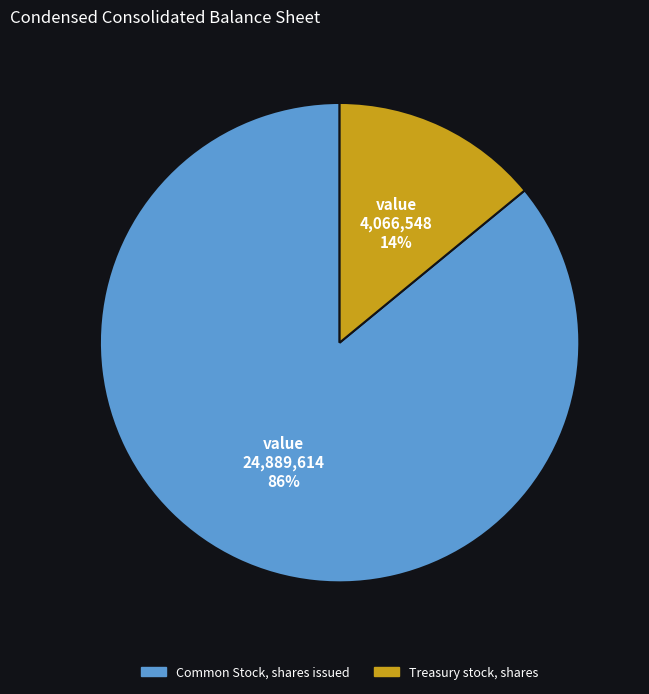

What is the smallest slice in the pie chart?

Treasury stock, shares